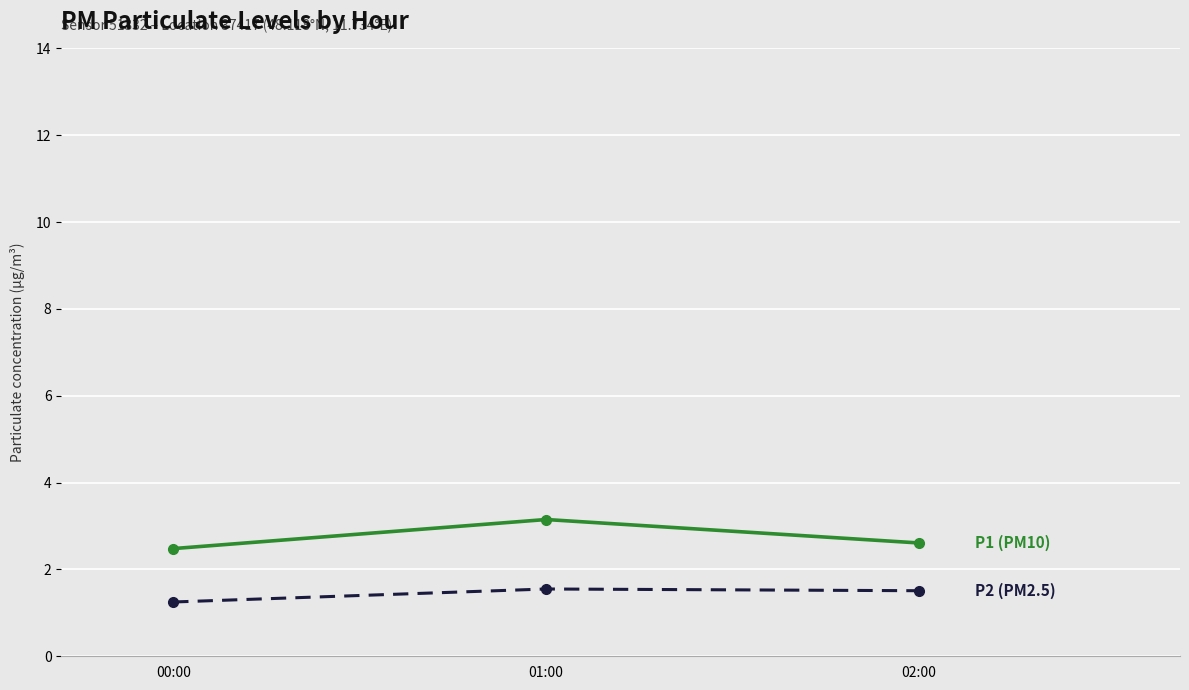

What is the spread (max minus min) of values at 02:00?

1.1